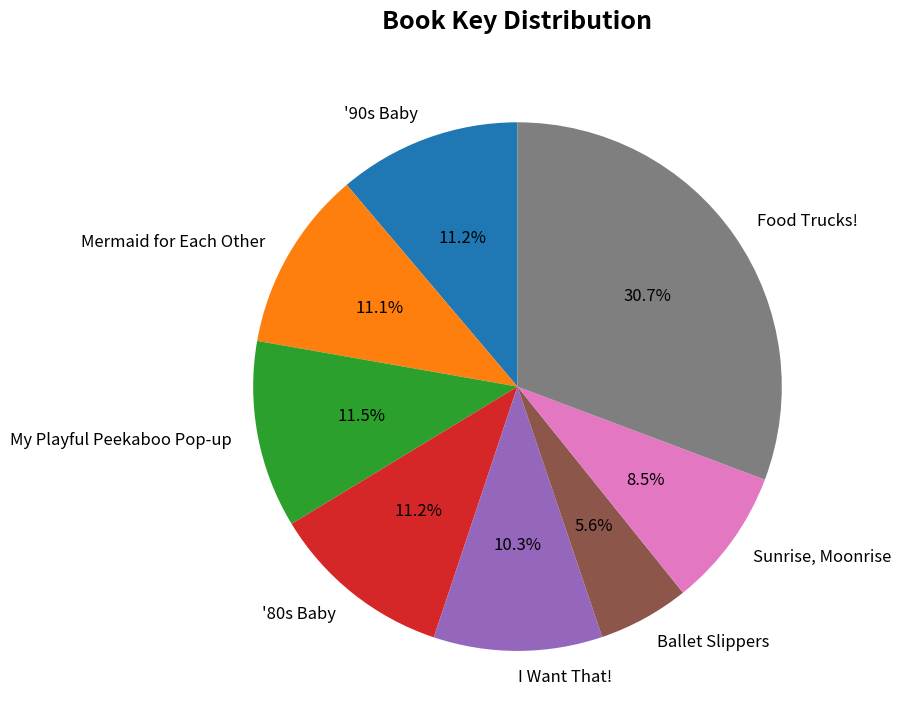

What is the smallest slice in the pie chart?

Ballet Slippers